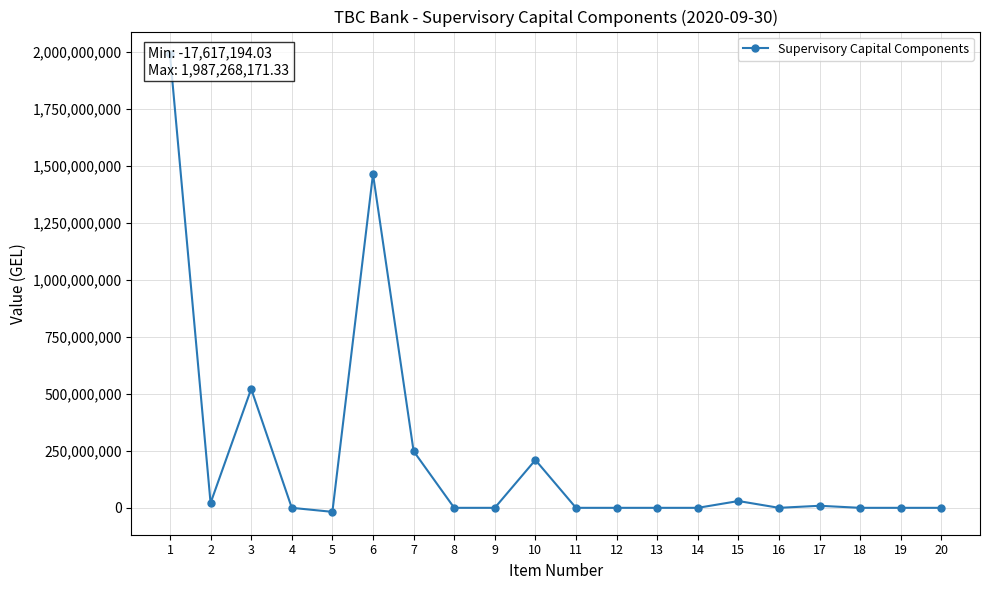

What is the value of the 10th point from the left?

209739362.1